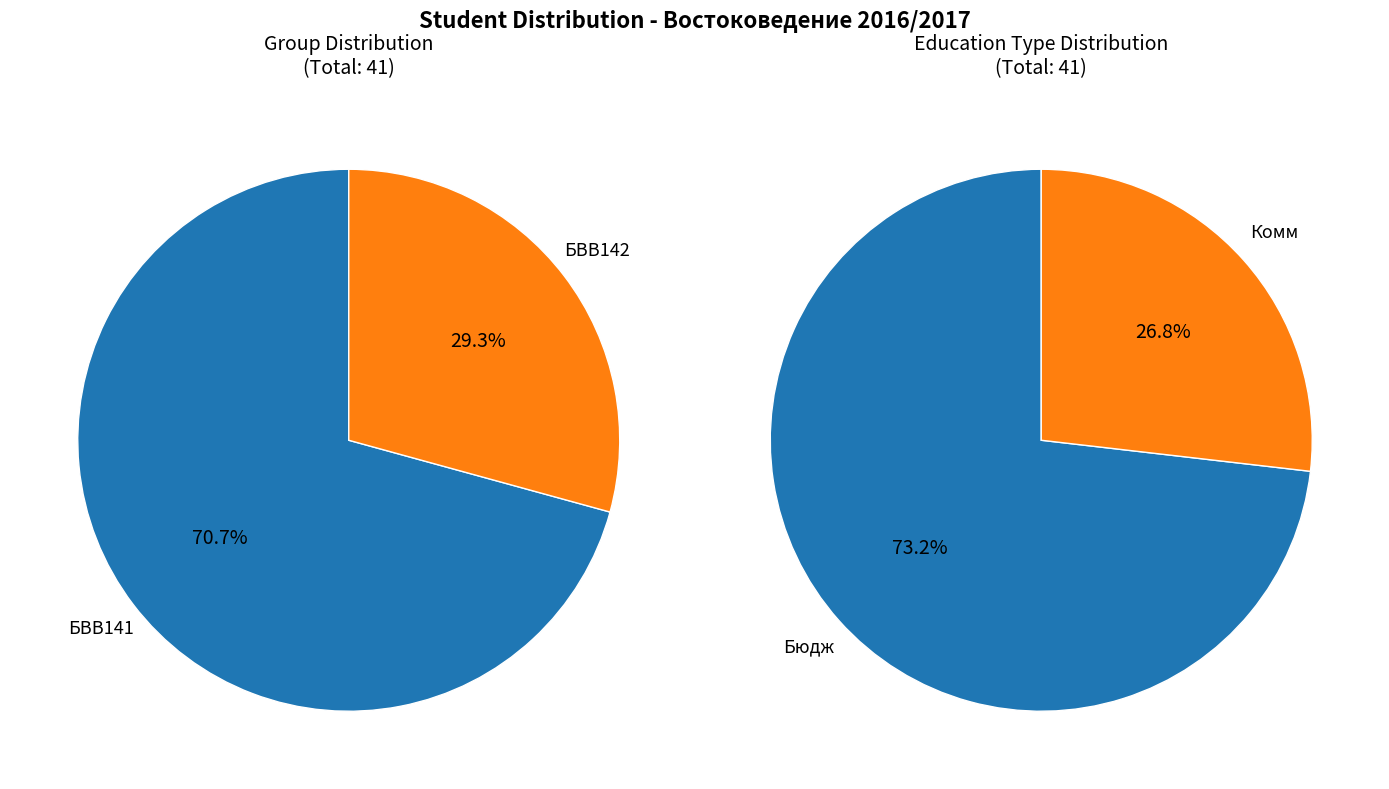

What percentage do БВВ141 and БВВ142 together represent?

100.0%